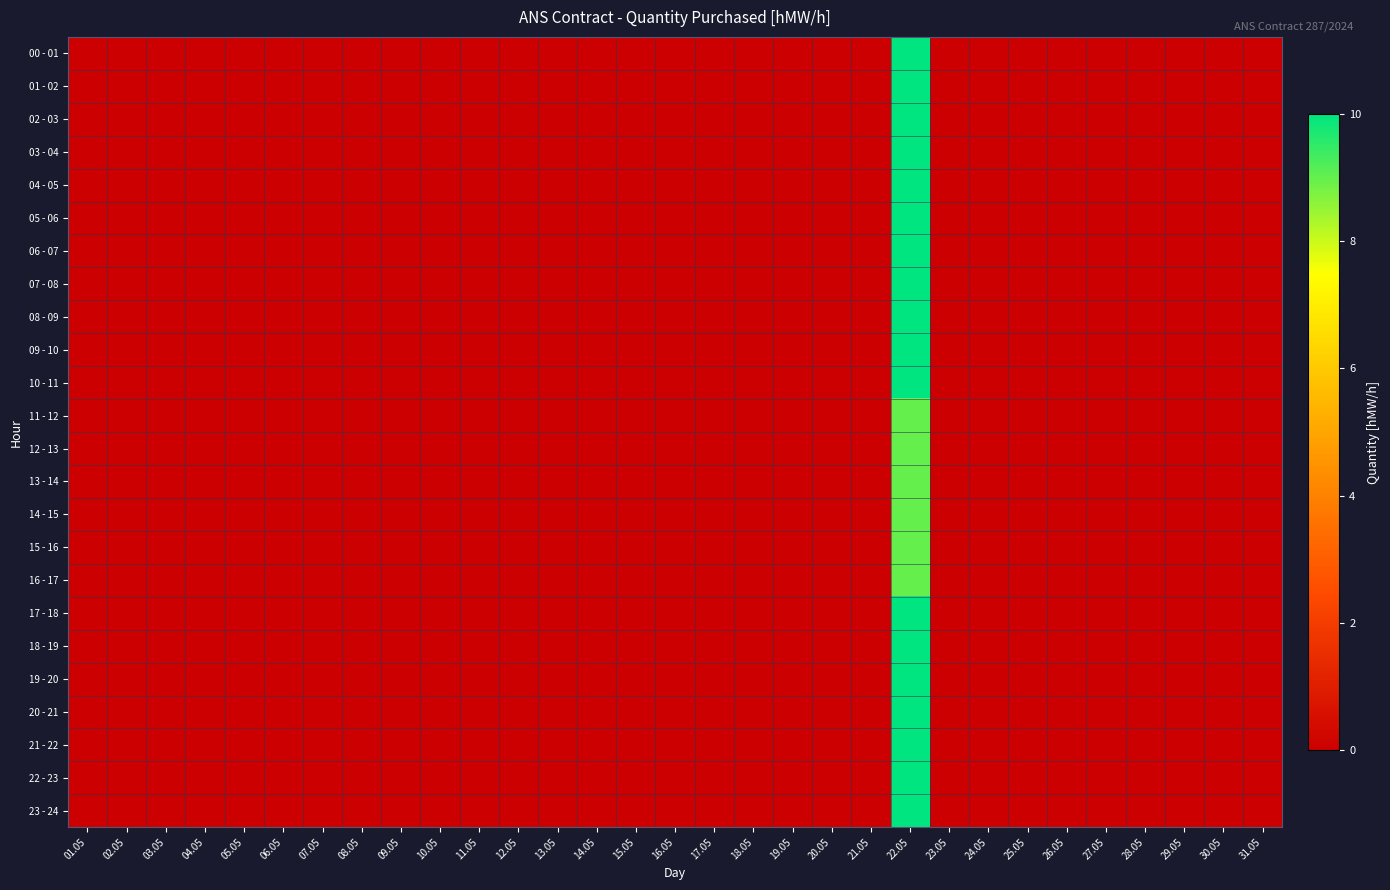

Reading left to right, transcribe all the data shown in this chart.

00 - 01: 01.05=0	02.05=0	03.05=0	04.05=0	05.05=0	06.05=0	07.05=0	08.05=0	09.05=0	10.05=0	11.05=0	12.05=0	13.05=0	14.05=0	15.05=0	16.05=0	17.05=0	18.05=0	19.05=0	20.05=0	21.05=0	22.05=10	23.05=0	24.05=0	25.05=0	26.05=0	27.05=0	28.05=0	29.05=0	30.05=0	31.05=0
01 - 02: 01.05=0	02.05=0	03.05=0	04.05=0	05.05=0	06.05=0	07.05=0	08.05=0	09.05=0	10.05=0	11.05=0	12.05=0	13.05=0	14.05=0	15.05=0	16.05=0	17.05=0	18.05=0	19.05=0	20.05=0	21.05=0	22.05=10	23.05=0	24.05=0	25.05=0	26.05=0	27.05=0	28.05=0	29.05=0	30.05=0	31.05=0
02 - 03: 01.05=0	02.05=0	03.05=0	04.05=0	05.05=0	06.05=0	07.05=0	08.05=0	09.05=0	10.05=0	11.05=0	12.05=0	13.05=0	14.05=0	15.05=0	16.05=0	17.05=0	18.05=0	19.05=0	20.05=0	21.05=0	22.05=10	23.05=0	24.05=0	25.05=0	26.05=0	27.05=0	28.05=0	29.05=0	30.05=0	31.05=0
03 - 04: 01.05=0	02.05=0	03.05=0	04.05=0	05.05=0	06.05=0	07.05=0	08.05=0	09.05=0	10.05=0	11.05=0	12.05=0	13.05=0	14.05=0	15.05=0	16.05=0	17.05=0	18.05=0	19.05=0	20.05=0	21.05=0	22.05=10	23.05=0	24.05=0	25.05=0	26.05=0	27.05=0	28.05=0	29.05=0	30.05=0	31.05=0
04 - 05: 01.05=0	02.05=0	03.05=0	04.05=0	05.05=0	06.05=0	07.05=0	08.05=0	09.05=0	10.05=0	11.05=0	12.05=0	13.05=0	14.05=0	15.05=0	16.05=0	17.05=0	18.05=0	19.05=0	20.05=0	21.05=0	22.05=10	23.05=0	24.05=0	25.05=0	26.05=0	27.05=0	28.05=0	29.05=0	30.05=0	31.05=0
05 - 06: 01.05=0	02.05=0	03.05=0	04.05=0	05.05=0	06.05=0	07.05=0	08.05=0	09.05=0	10.05=0	11.05=0	12.05=0	13.05=0	14.05=0	15.05=0	16.05=0	17.05=0	18.05=0	19.05=0	20.05=0	21.05=0	22.05=10	23.05=0	24.05=0	25.05=0	26.05=0	27.05=0	28.05=0	29.05=0	30.05=0	31.05=0
06 - 07: 01.05=0	02.05=0	03.05=0	04.05=0	05.05=0	06.05=0	07.05=0	08.05=0	09.05=0	10.05=0	11.05=0	12.05=0	13.05=0	14.05=0	15.05=0	16.05=0	17.05=0	18.05=0	19.05=0	20.05=0	21.05=0	22.05=10	23.05=0	24.05=0	25.05=0	26.05=0	27.05=0	28.05=0	29.05=0	30.05=0	31.05=0
07 - 08: 01.05=0	02.05=0	03.05=0	04.05=0	05.05=0	06.05=0	07.05=0	08.05=0	09.05=0	10.05=0	11.05=0	12.05=0	13.05=0	14.05=0	15.05=0	16.05=0	17.05=0	18.05=0	19.05=0	20.05=0	21.05=0	22.05=10	23.05=0	24.05=0	25.05=0	26.05=0	27.05=0	28.05=0	29.05=0	30.05=0	31.05=0
08 - 09: 01.05=0	02.05=0	03.05=0	04.05=0	05.05=0	06.05=0	07.05=0	08.05=0	09.05=0	10.05=0	11.05=0	12.05=0	13.05=0	14.05=0	15.05=0	16.05=0	17.05=0	18.05=0	19.05=0	20.05=0	21.05=0	22.05=10	23.05=0	24.05=0	25.05=0	26.05=0	27.05=0	28.05=0	29.05=0	30.05=0	31.05=0
09 - 10: 01.05=0	02.05=0	03.05=0	04.05=0	05.05=0	06.05=0	07.05=0	08.05=0	09.05=0	10.05=0	11.05=0	12.05=0	13.05=0	14.05=0	15.05=0	16.05=0	17.05=0	18.05=0	19.05=0	20.05=0	21.05=0	22.05=10	23.05=0	24.05=0	25.05=0	26.05=0	27.05=0	28.05=0	29.05=0	30.05=0	31.05=0
10 - 11: 01.05=0	02.05=0	03.05=0	04.05=0	05.05=0	06.05=0	07.05=0	08.05=0	09.05=0	10.05=0	11.05=0	12.05=0	13.05=0	14.05=0	15.05=0	16.05=0	17.05=0	18.05=0	19.05=0	20.05=0	21.05=0	22.05=10	23.05=0	24.05=0	25.05=0	26.05=0	27.05=0	28.05=0	29.05=0	30.05=0	31.05=0
11 - 12: 01.05=0	02.05=0	03.05=0	04.05=0	05.05=0	06.05=0	07.05=0	08.05=0	09.05=0	10.05=0	11.05=0	12.05=0	13.05=0	14.05=0	15.05=0	16.05=0	17.05=0	18.05=0	19.05=0	20.05=0	21.05=0	22.05=9	23.05=0	24.05=0	25.05=0	26.05=0	27.05=0	28.05=0	29.05=0	30.05=0	31.05=0
12 - 13: 01.05=0	02.05=0	03.05=0	04.05=0	05.05=0	06.05=0	07.05=0	08.05=0	09.05=0	10.05=0	11.05=0	12.05=0	13.05=0	14.05=0	15.05=0	16.05=0	17.05=0	18.05=0	19.05=0	20.05=0	21.05=0	22.05=9	23.05=0	24.05=0	25.05=0	26.05=0	27.05=0	28.05=0	29.05=0	30.05=0	31.05=0
13 - 14: 01.05=0	02.05=0	03.05=0	04.05=0	05.05=0	06.05=0	07.05=0	08.05=0	09.05=0	10.05=0	11.05=0	12.05=0	13.05=0	14.05=0	15.05=0	16.05=0	17.05=0	18.05=0	19.05=0	20.05=0	21.05=0	22.05=9	23.05=0	24.05=0	25.05=0	26.05=0	27.05=0	28.05=0	29.05=0	30.05=0	31.05=0
14 - 15: 01.05=0	02.05=0	03.05=0	04.05=0	05.05=0	06.05=0	07.05=0	08.05=0	09.05=0	10.05=0	11.05=0	12.05=0	13.05=0	14.05=0	15.05=0	16.05=0	17.05=0	18.05=0	19.05=0	20.05=0	21.05=0	22.05=9	23.05=0	24.05=0	25.05=0	26.05=0	27.05=0	28.05=0	29.05=0	30.05=0	31.05=0
15 - 16: 01.05=0	02.05=0	03.05=0	04.05=0	05.05=0	06.05=0	07.05=0	08.05=0	09.05=0	10.05=0	11.05=0	12.05=0	13.05=0	14.05=0	15.05=0	16.05=0	17.05=0	18.05=0	19.05=0	20.05=0	21.05=0	22.05=9	23.05=0	24.05=0	25.05=0	26.05=0	27.05=0	28.05=0	29.05=0	30.05=0	31.05=0
16 - 17: 01.05=0	02.05=0	03.05=0	04.05=0	05.05=0	06.05=0	07.05=0	08.05=0	09.05=0	10.05=0	11.05=0	12.05=0	13.05=0	14.05=0	15.05=0	16.05=0	17.05=0	18.05=0	19.05=0	20.05=0	21.05=0	22.05=9	23.05=0	24.05=0	25.05=0	26.05=0	27.05=0	28.05=0	29.05=0	30.05=0	31.05=0
17 - 18: 01.05=0	02.05=0	03.05=0	04.05=0	05.05=0	06.05=0	07.05=0	08.05=0	09.05=0	10.05=0	11.05=0	12.05=0	13.05=0	14.05=0	15.05=0	16.05=0	17.05=0	18.05=0	19.05=0	20.05=0	21.05=0	22.05=10	23.05=0	24.05=0	25.05=0	26.05=0	27.05=0	28.05=0	29.05=0	30.05=0	31.05=0
18 - 19: 01.05=0	02.05=0	03.05=0	04.05=0	05.05=0	06.05=0	07.05=0	08.05=0	09.05=0	10.05=0	11.05=0	12.05=0	13.05=0	14.05=0	15.05=0	16.05=0	17.05=0	18.05=0	19.05=0	20.05=0	21.05=0	22.05=10	23.05=0	24.05=0	25.05=0	26.05=0	27.05=0	28.05=0	29.05=0	30.05=0	31.05=0
19 - 20: 01.05=0	02.05=0	03.05=0	04.05=0	05.05=0	06.05=0	07.05=0	08.05=0	09.05=0	10.05=0	11.05=0	12.05=0	13.05=0	14.05=0	15.05=0	16.05=0	17.05=0	18.05=0	19.05=0	20.05=0	21.05=0	22.05=10	23.05=0	24.05=0	25.05=0	26.05=0	27.05=0	28.05=0	29.05=0	30.05=0	31.05=0
20 - 21: 01.05=0	02.05=0	03.05=0	04.05=0	05.05=0	06.05=0	07.05=0	08.05=0	09.05=0	10.05=0	11.05=0	12.05=0	13.05=0	14.05=0	15.05=0	16.05=0	17.05=0	18.05=0	19.05=0	20.05=0	21.05=0	22.05=10	23.05=0	24.05=0	25.05=0	26.05=0	27.05=0	28.05=0	29.05=0	30.05=0	31.05=0
21 - 22: 01.05=0	02.05=0	03.05=0	04.05=0	05.05=0	06.05=0	07.05=0	08.05=0	09.05=0	10.05=0	11.05=0	12.05=0	13.05=0	14.05=0	15.05=0	16.05=0	17.05=0	18.05=0	19.05=0	20.05=0	21.05=0	22.05=10	23.05=0	24.05=0	25.05=0	26.05=0	27.05=0	28.05=0	29.05=0	30.05=0	31.05=0
22 - 23: 01.05=0	02.05=0	03.05=0	04.05=0	05.05=0	06.05=0	07.05=0	08.05=0	09.05=0	10.05=0	11.05=0	12.05=0	13.05=0	14.05=0	15.05=0	16.05=0	17.05=0	18.05=0	19.05=0	20.05=0	21.05=0	22.05=10	23.05=0	24.05=0	25.05=0	26.05=0	27.05=0	28.05=0	29.05=0	30.05=0	31.05=0
23 - 24: 01.05=0	02.05=0	03.05=0	04.05=0	05.05=0	06.05=0	07.05=0	08.05=0	09.05=0	10.05=0	11.05=0	12.05=0	13.05=0	14.05=0	15.05=0	16.05=0	17.05=0	18.05=0	19.05=0	20.05=0	21.05=0	22.05=10	23.05=0	24.05=0	25.05=0	26.05=0	27.05=0	28.05=0	29.05=0	30.05=0	31.05=0